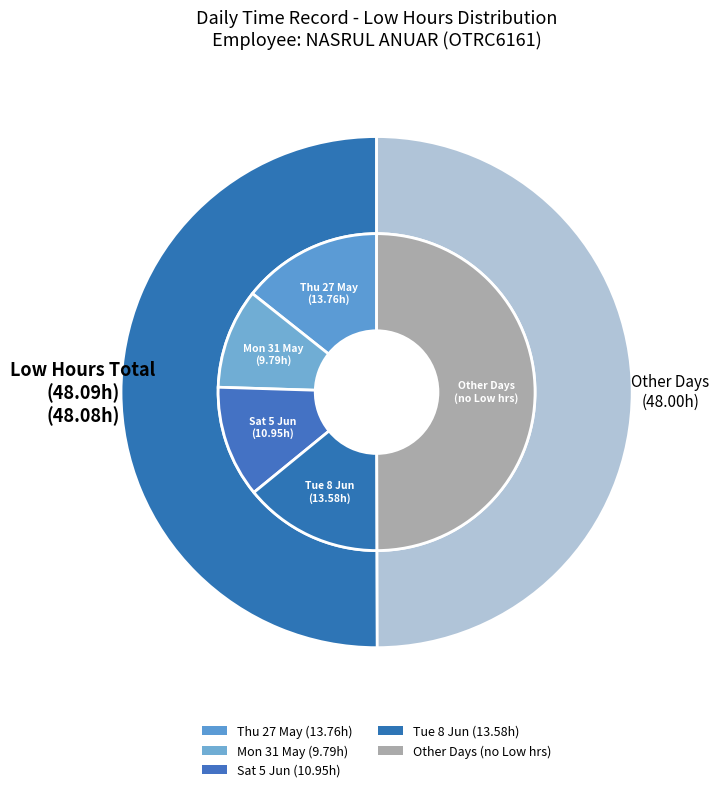

The 27-Thu slice represents 21% of the pie. True or false?

False